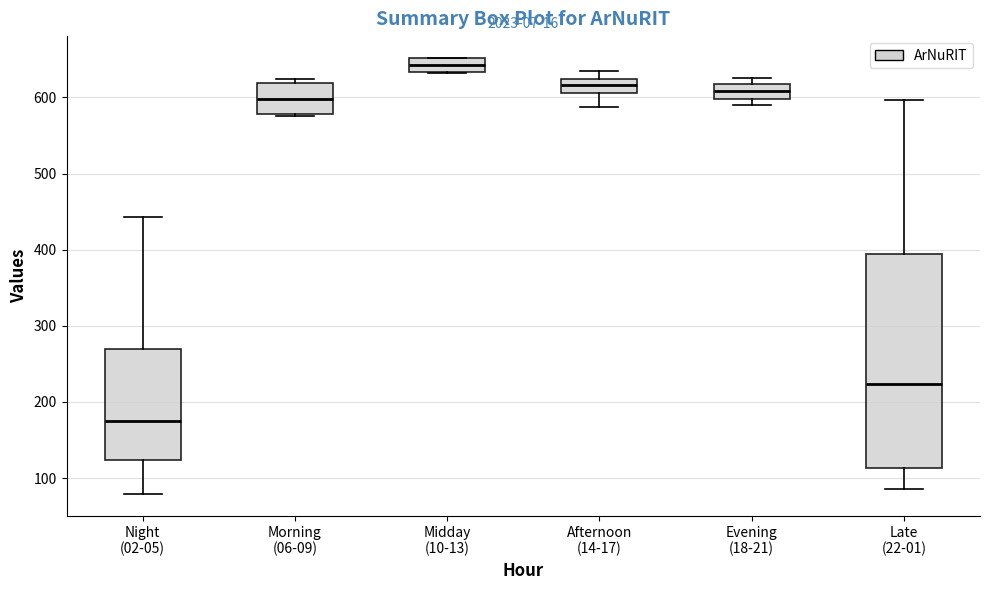

Reading left to right, transcribe this box plot: for each box, give where its median line is, the range the box spans, and where its two whiskers end, as read against the y-axis. The values are not printed on the chart, so give them approximately, as read against the axis.

Night (02-05): median 170, box 120 to 270, whiskers 80 to 440
Morning (06-09): median 600, box 580 to 620, whiskers 580 to 620 (just above the box's upper edge)
Midday (10-13): median 640, box 630 to 650, whiskers 630 to 650
Afternoon (14-17): median 620 (inside the box), box 610 to 620, whiskers 590 to 640
Evening (18-21): median 610, box 600 to 620, whiskers 590 to 630
Late (22-01): median 220, box 110 to 390, whiskers 90 to 600